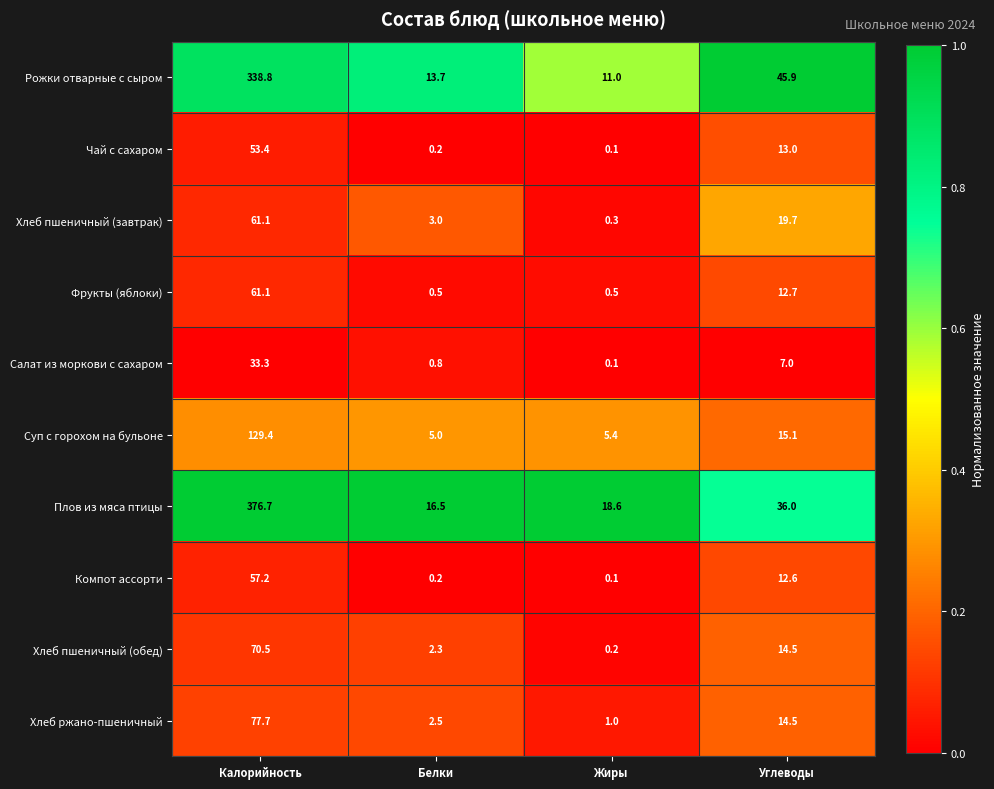

Is it true that Суп с горохом на бульоне equals 2.2 at Жиры?

False